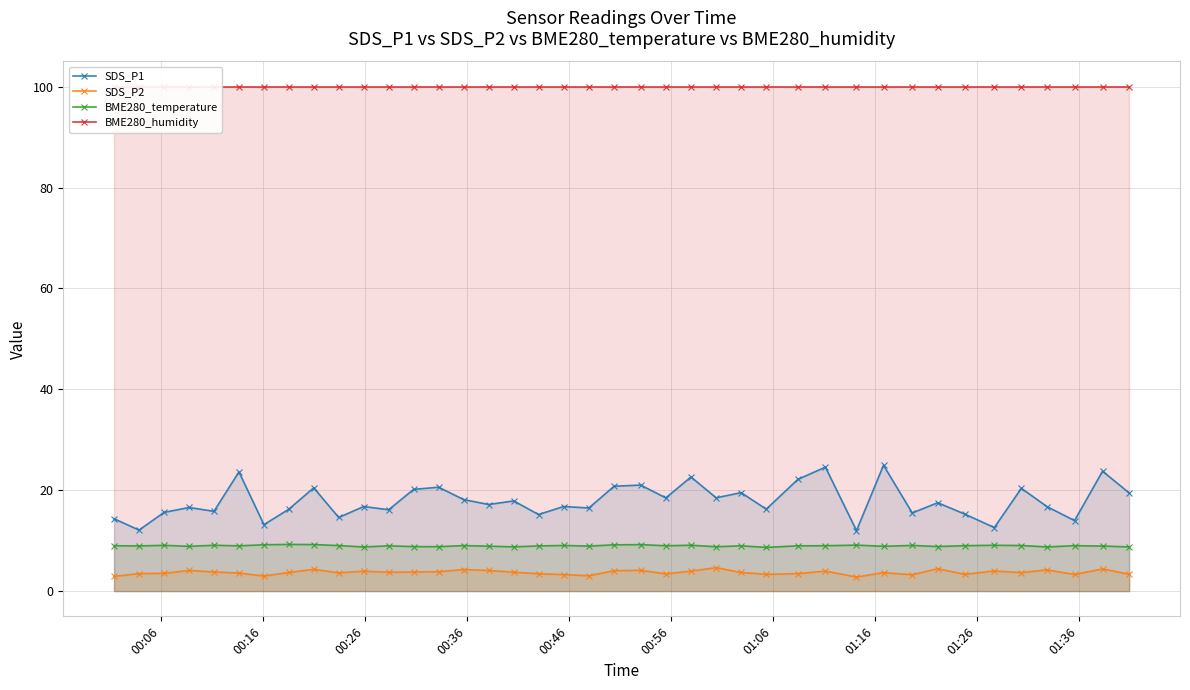

True or false: BME280_temperature and SDS_P1 intersect in this chart.

False